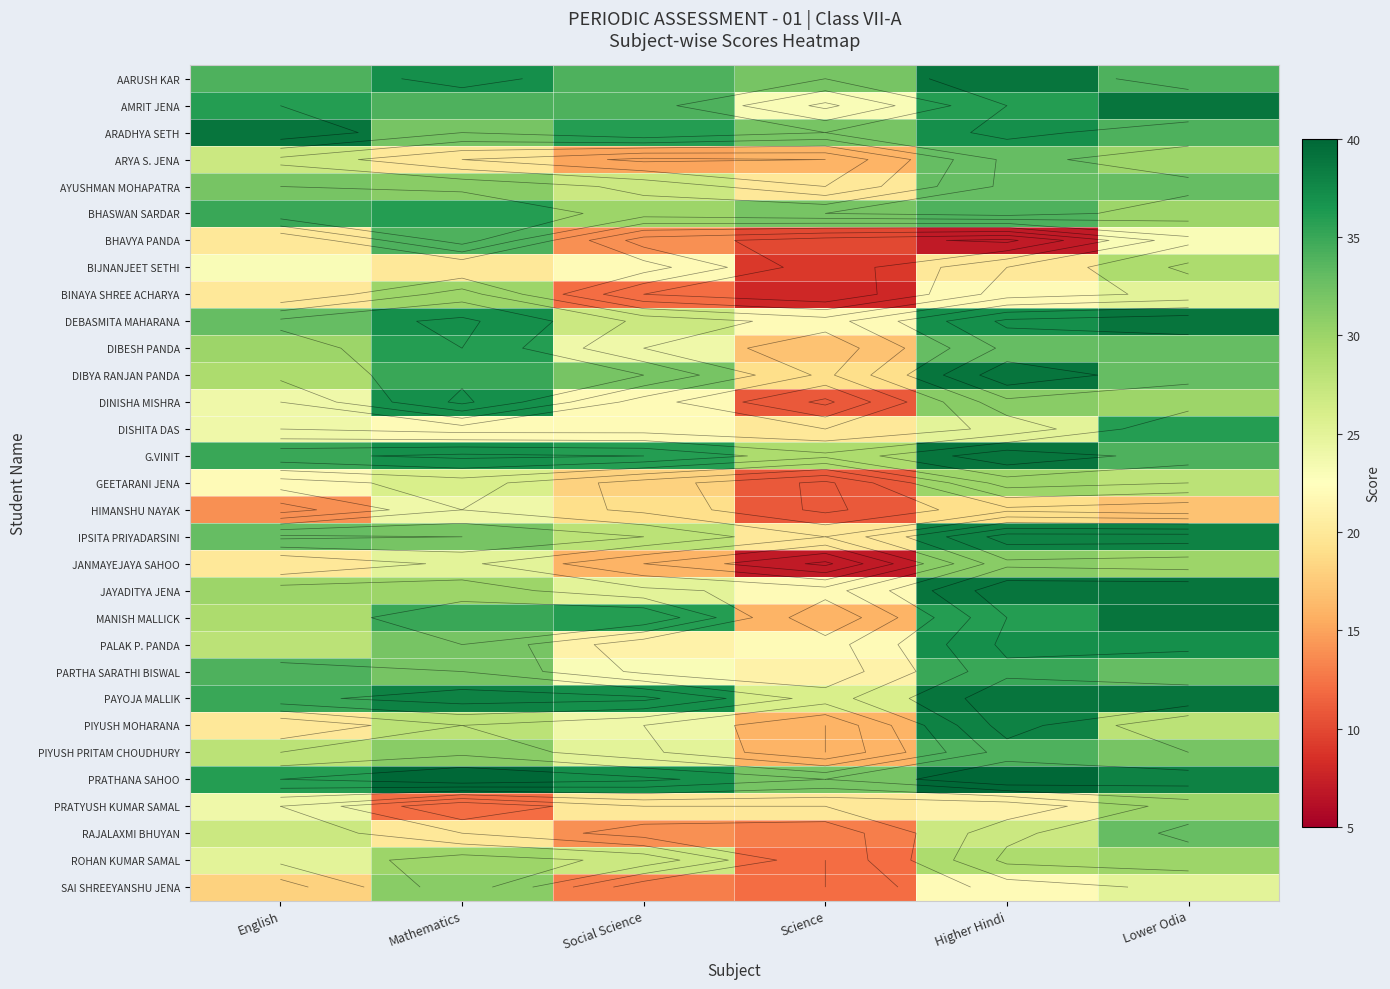

The value of DEBASMITA MAHARANA at Science is 22. True or false?

True